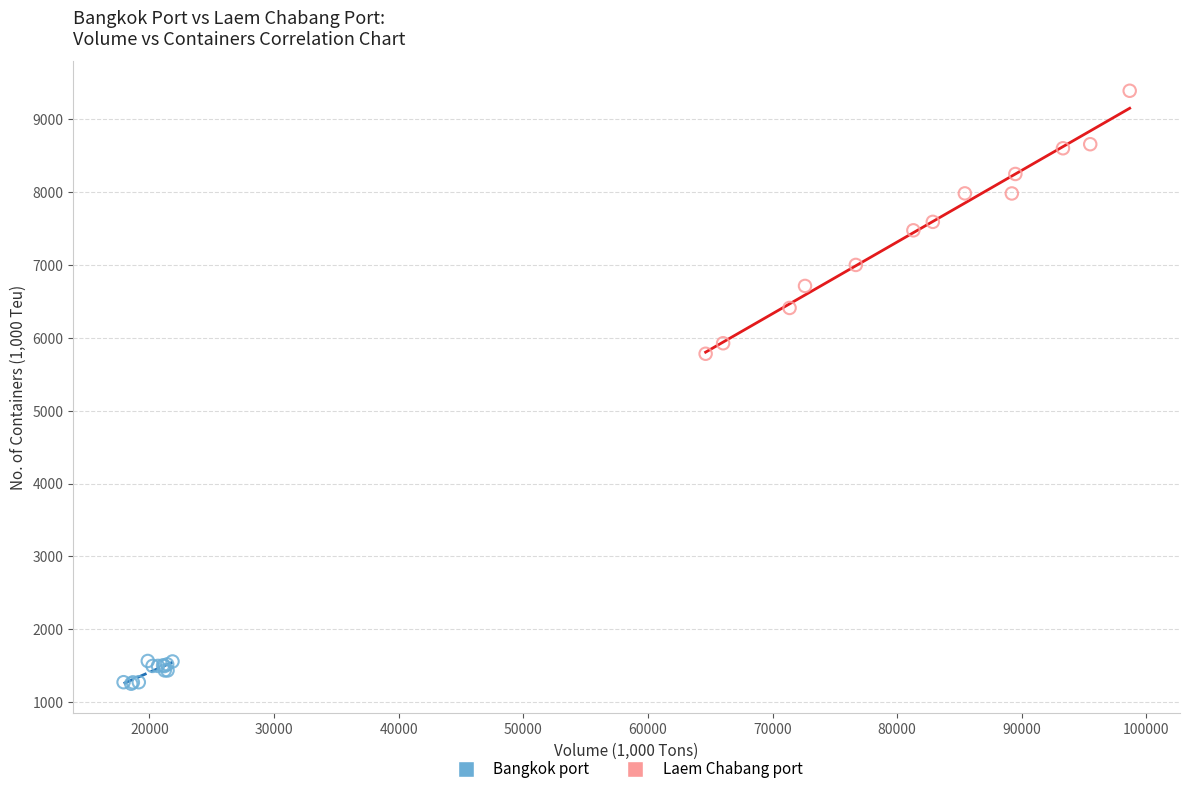

Which series reaches the maximum Y coordinate?

Laem Chabang port